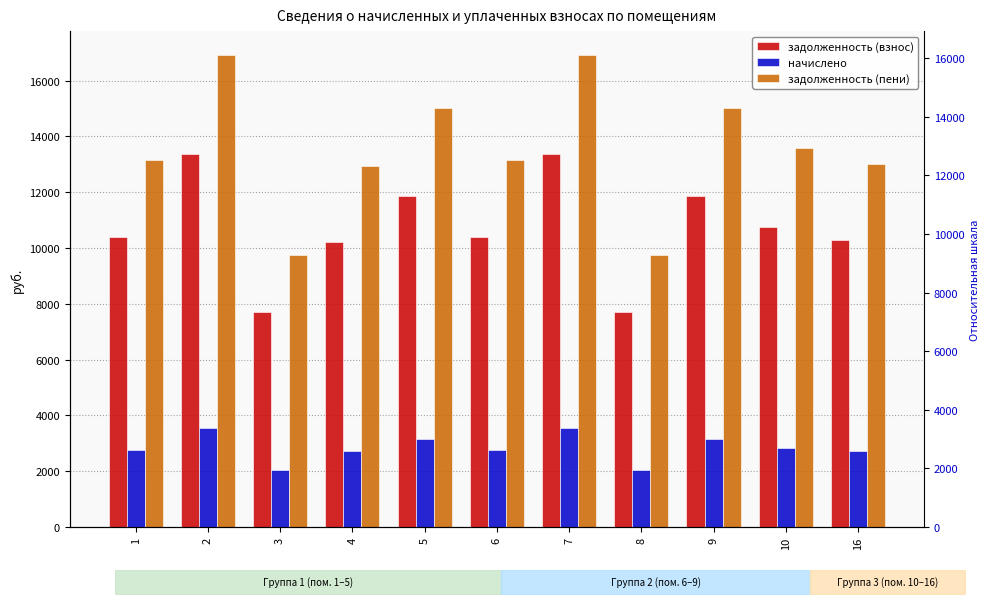

What is the lowest value of the задолженность (пени) series?

9745.2